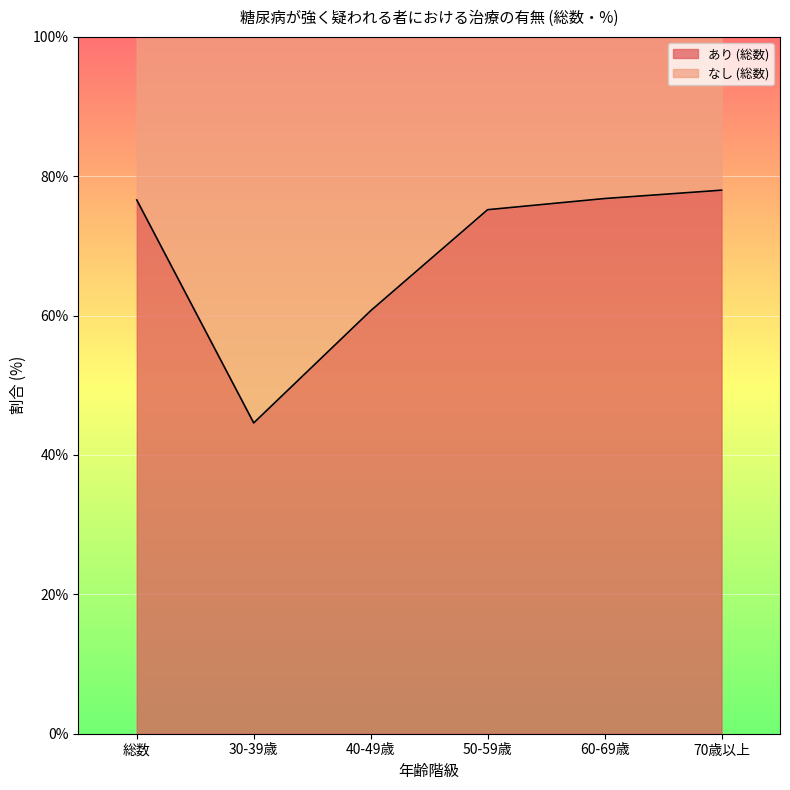

What is the value of the 2nd point from the left?

44.6